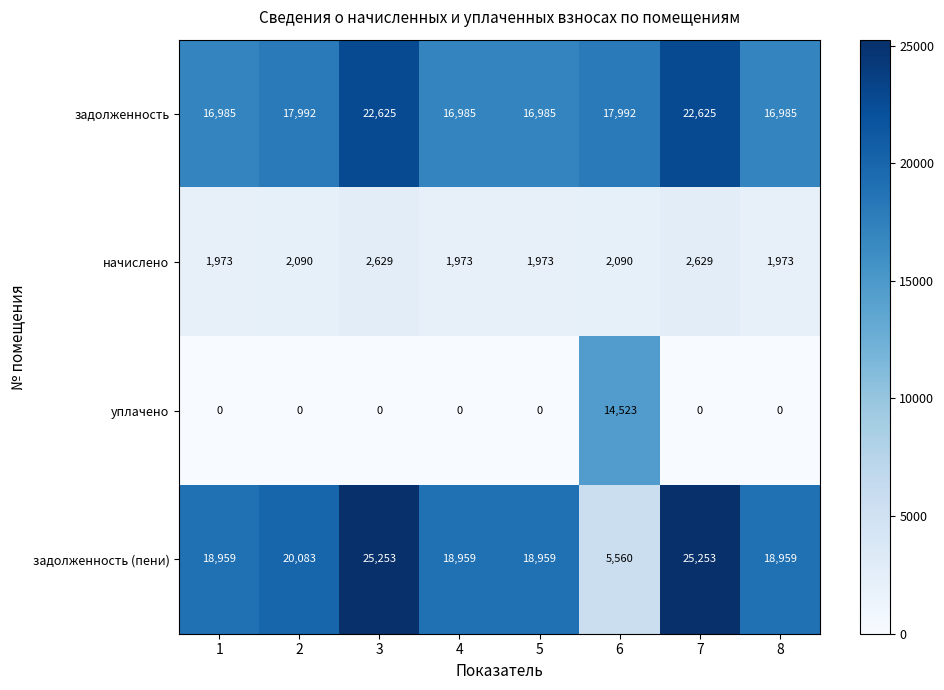

Which series has the largest range (max minus min)?

задолженность (пени)